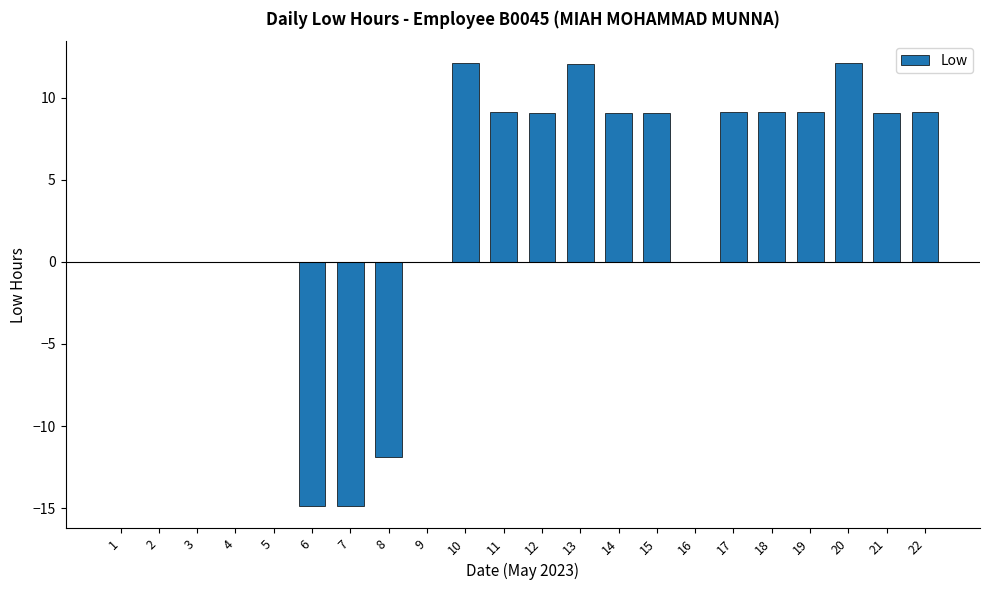

Are the bars horizontal?

No